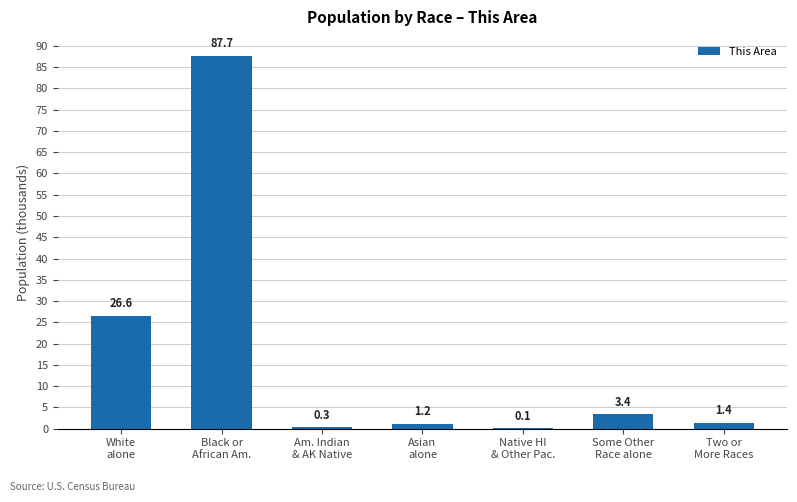

What is the difference between the values at White
alone and Am. Indian
& AK Native?

26.3